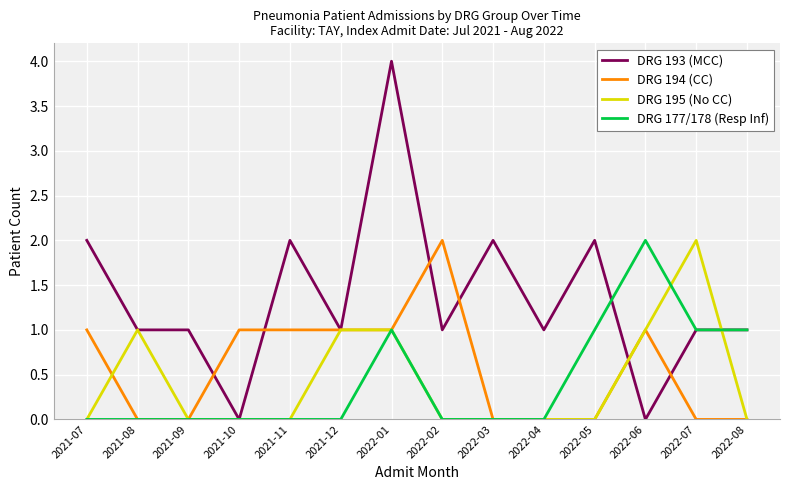

After their last crossing, which series has the higher values: DRG 193 (MCC) or DRG 194 (CC)?

DRG 193 (MCC)